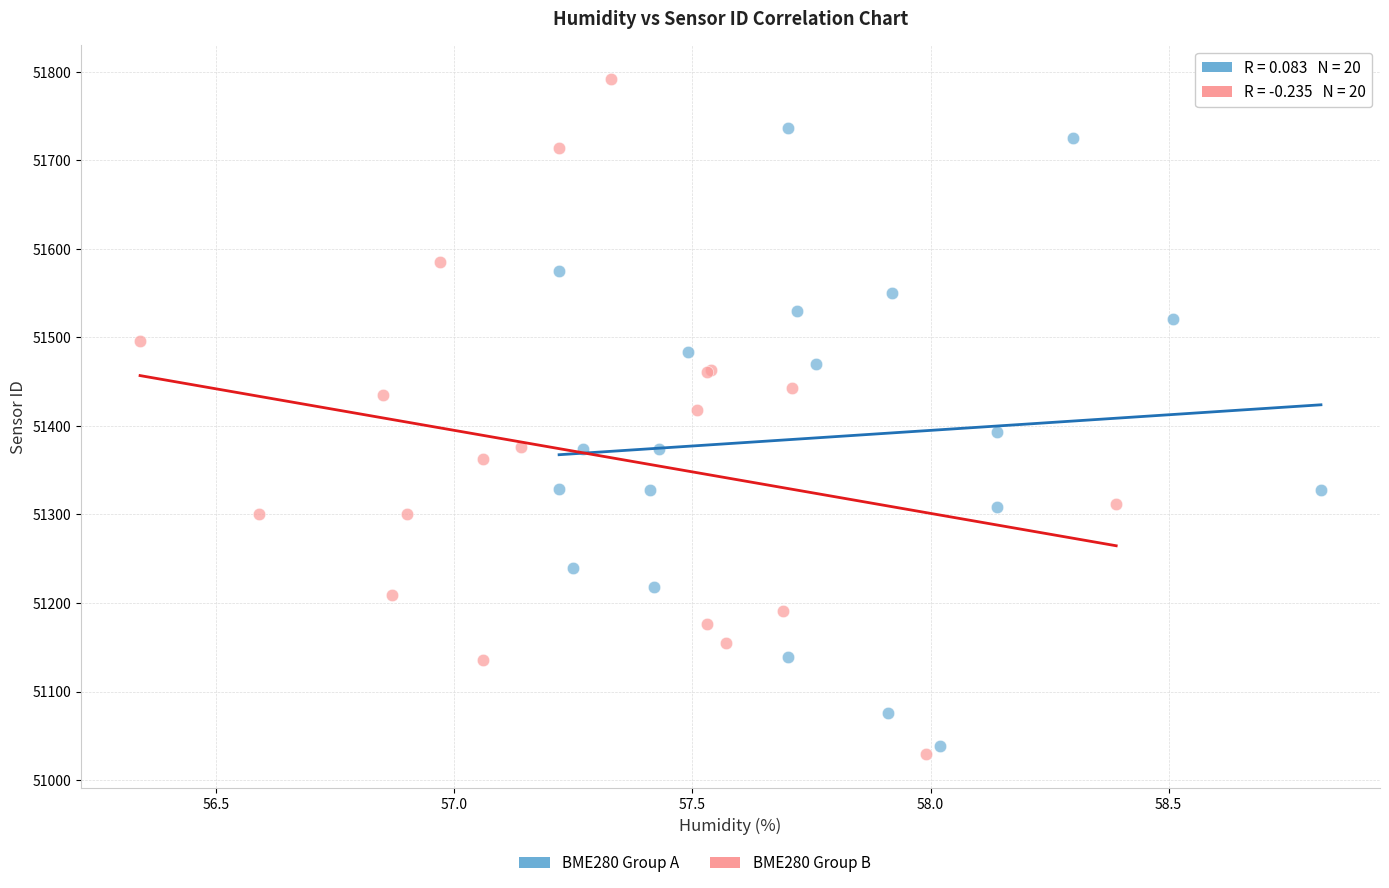

Which series contains the highest Y value?

BME280 Group B